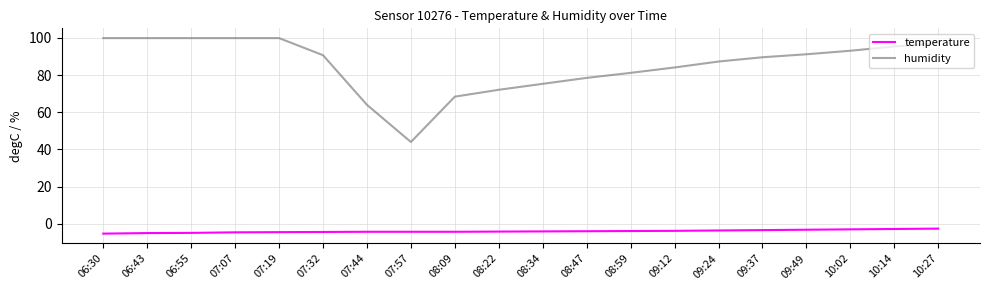

Between 10:02 and 10:14, which series saw the biggest shift?

humidity